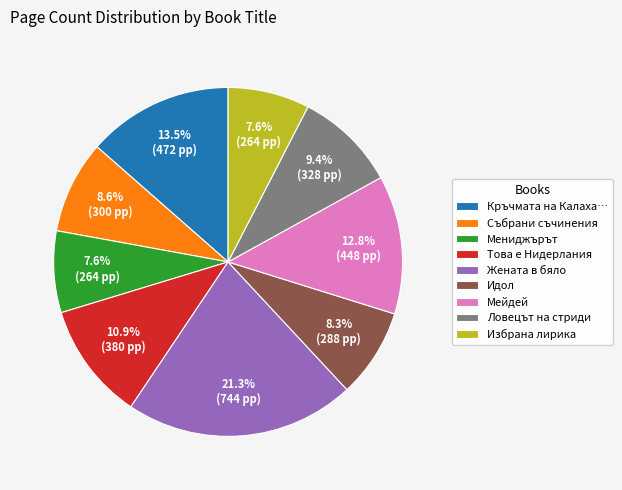

Combined, what portion of the pie is Ловецът на стриди and Събрани съчинения?

18.0%